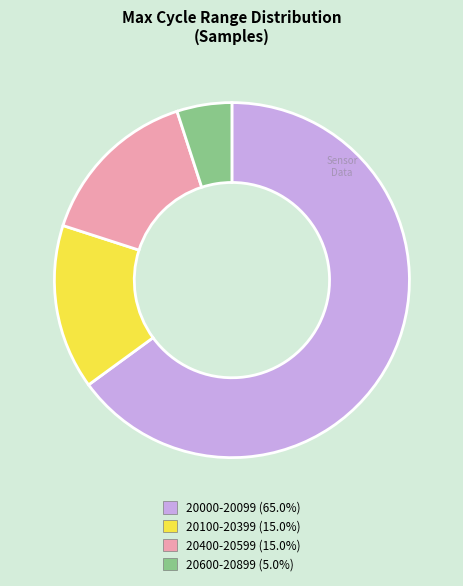

Is there a majority slice in this chart?

Yes